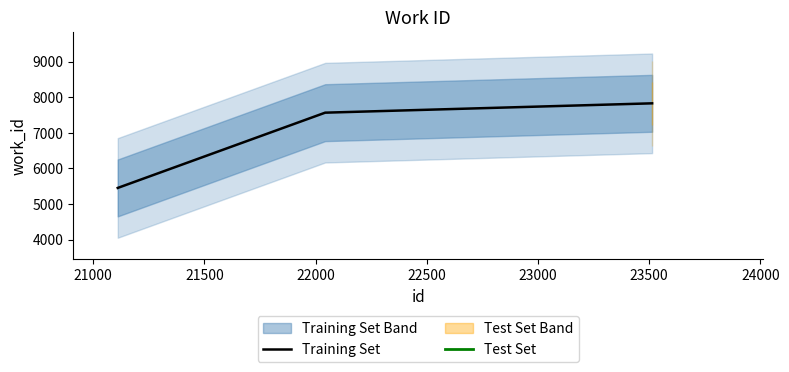

What is the maximum value for Training Set?

7830